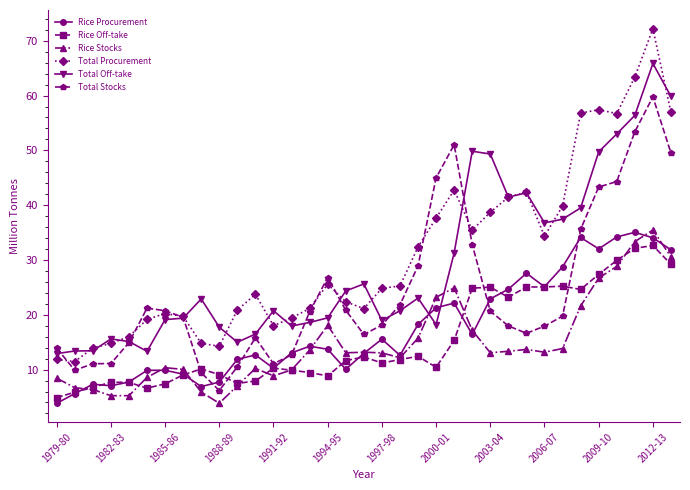

True or false: Rice Stocks has more than 2 points higher than both neighbors.

True